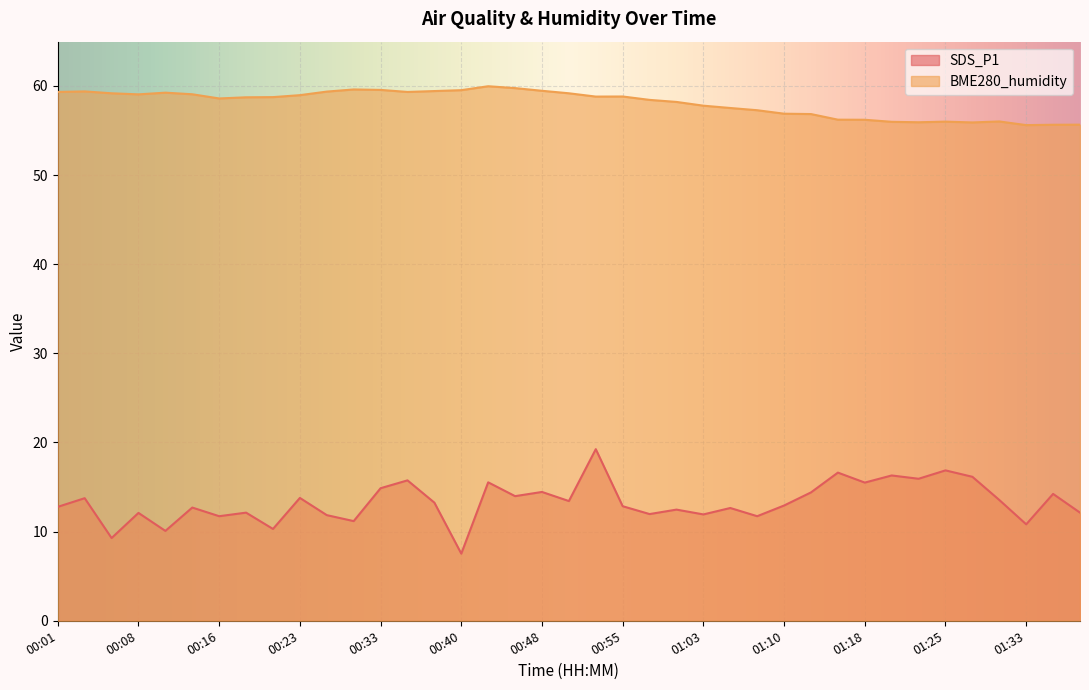

What is the label of the 6th point from the right?

01:25